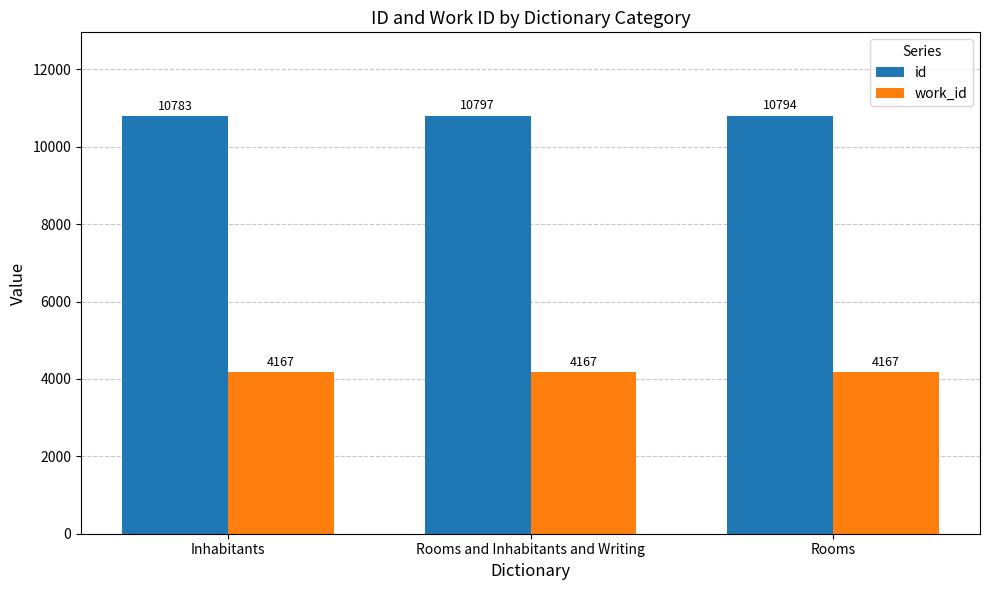

What value does the id series have at Rooms and Inhabitants and Writing, to the nearest 10?

10800